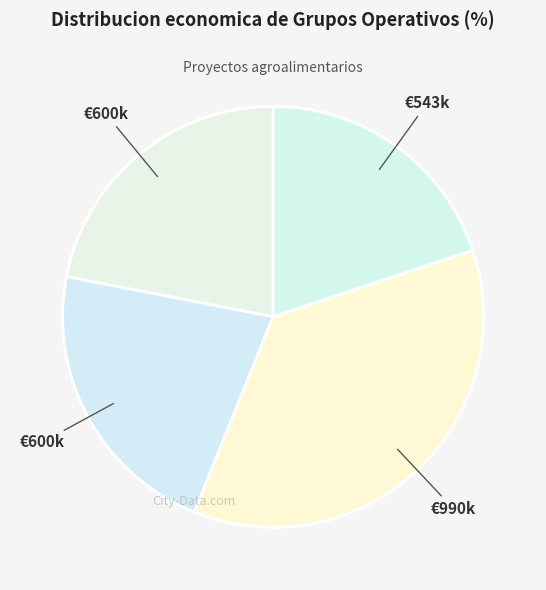

How many segments does this pie chart have?

4